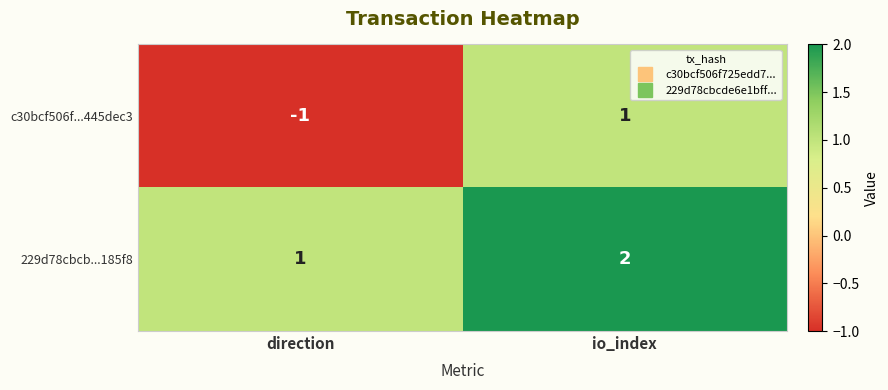

Rank the series by their maximum value, from lowest to highest.

c30bcf506f...445dec3, 229d78cbcb...185f8